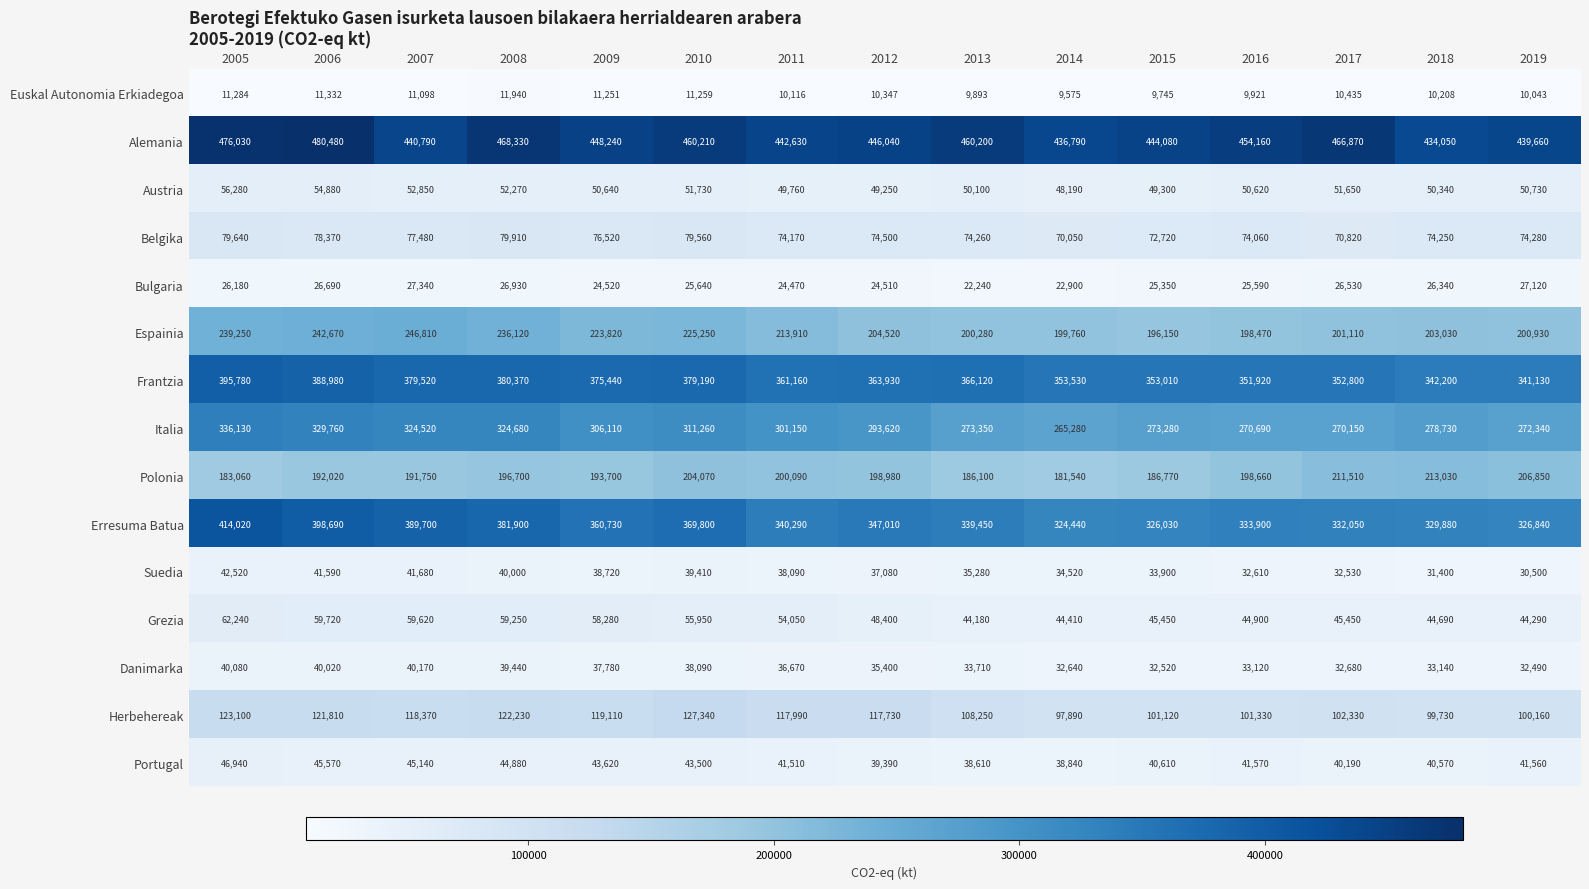

What is the greatest value displayed?

480480